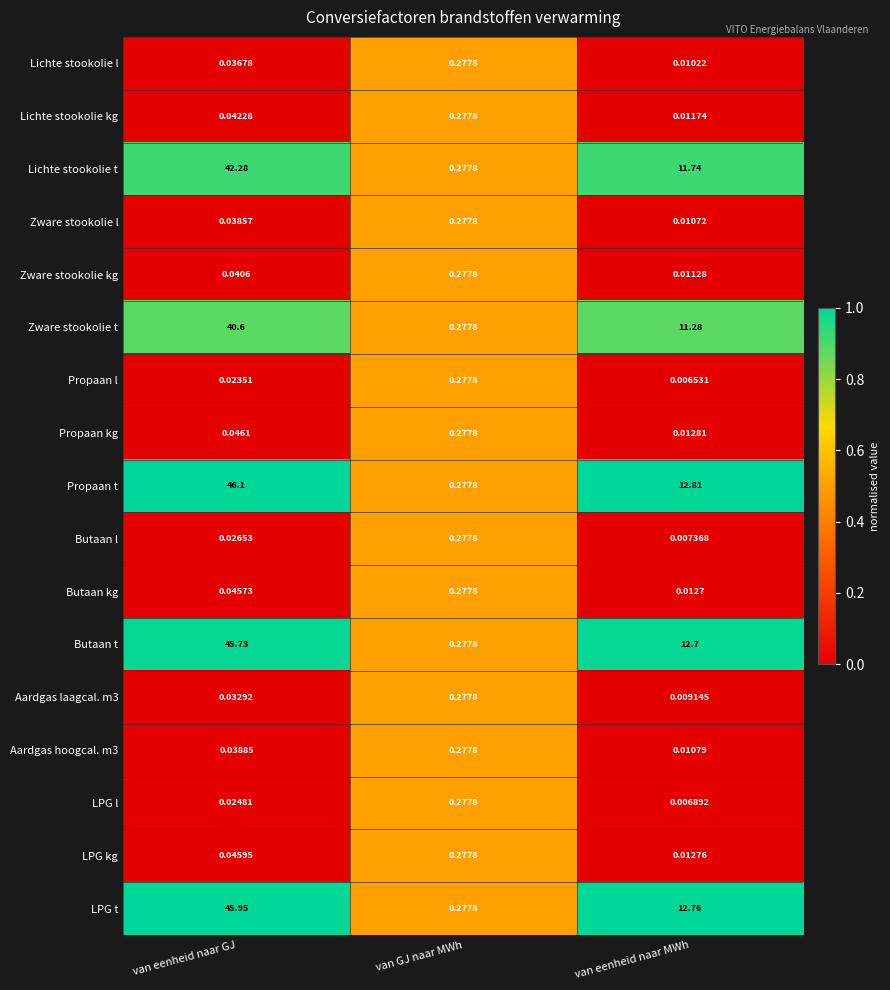

Which series changed the most between van GJ naar MWh and van eenheid naar MWh?

Propaan t